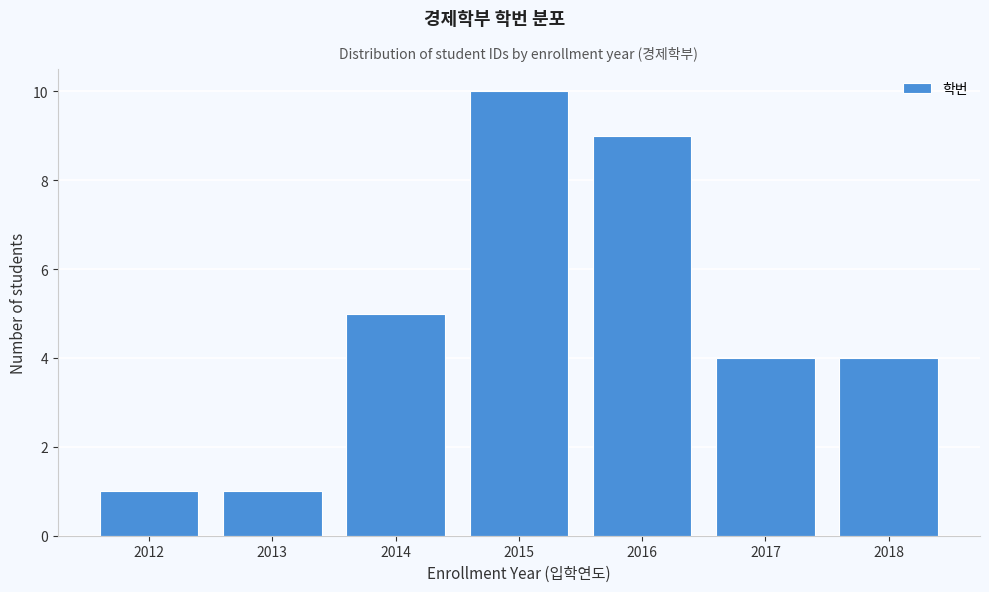

Reading left to right, extract all data points from this chart.

2012=1	2013=1	2014=5	2015=10	2016=9	2017=4	2018=4